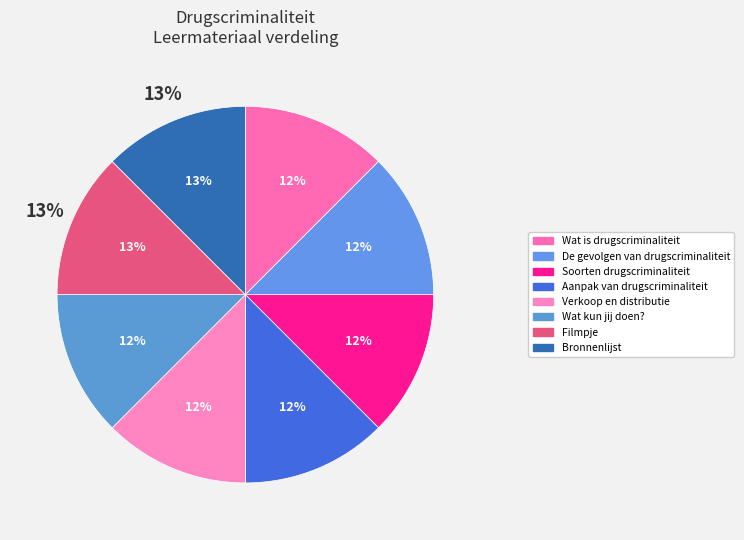

To the nearest percent, what is the combined percentage of Soorten drugscriminaliteit and Verkoop en distributie?

25%